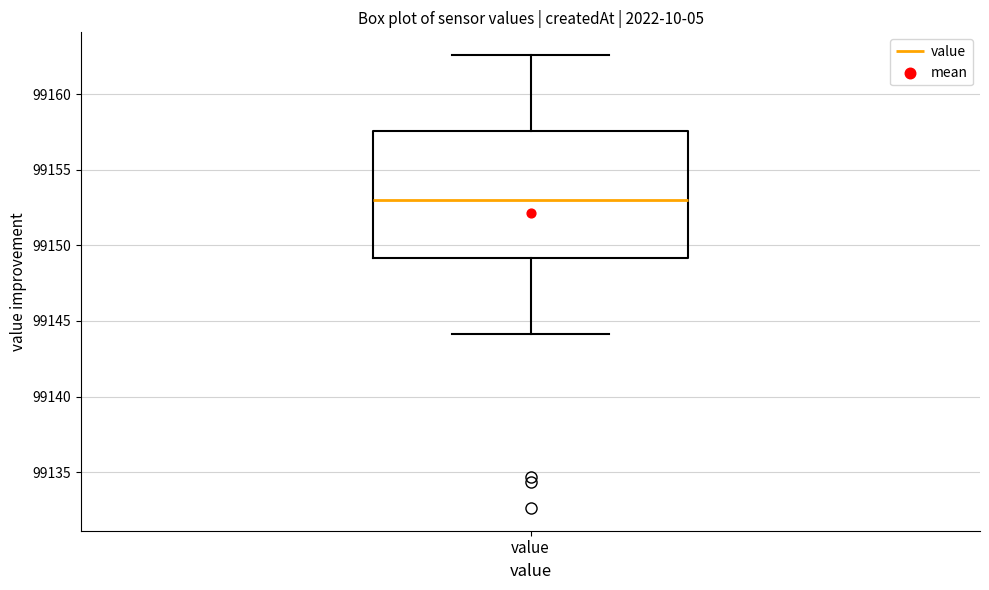

Transcribe this box plot: give where the median line is, the range the box spans, and where the two whiskers end, as read against the y-axis. The values are not printed on the chart, so give them approximately, as read against the axis.

median 99153.0, box 99149.0 to 99157.5, whiskers 99144.0 to 99162.5